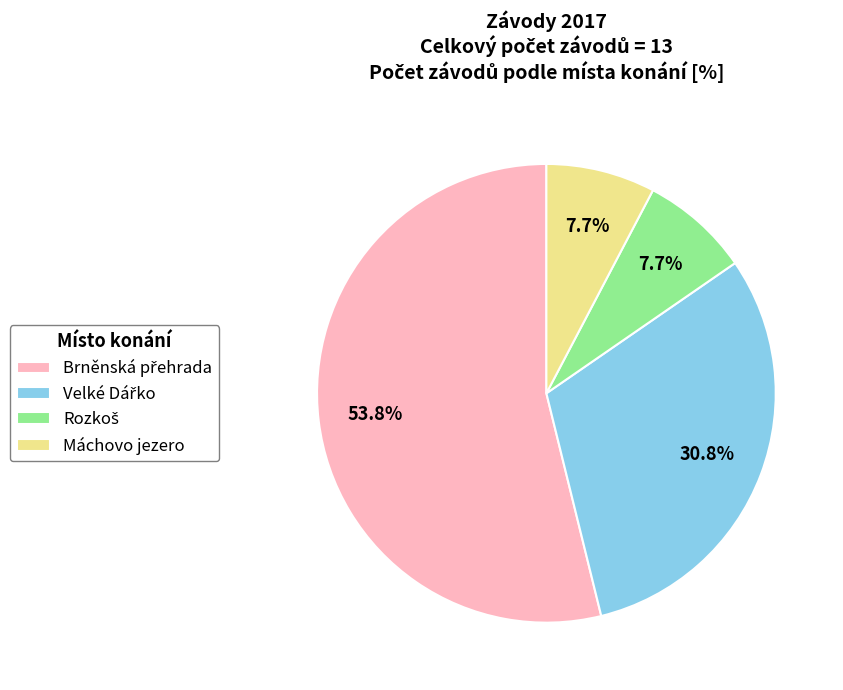

Is there any slice that represents more than half of the pie?

Yes